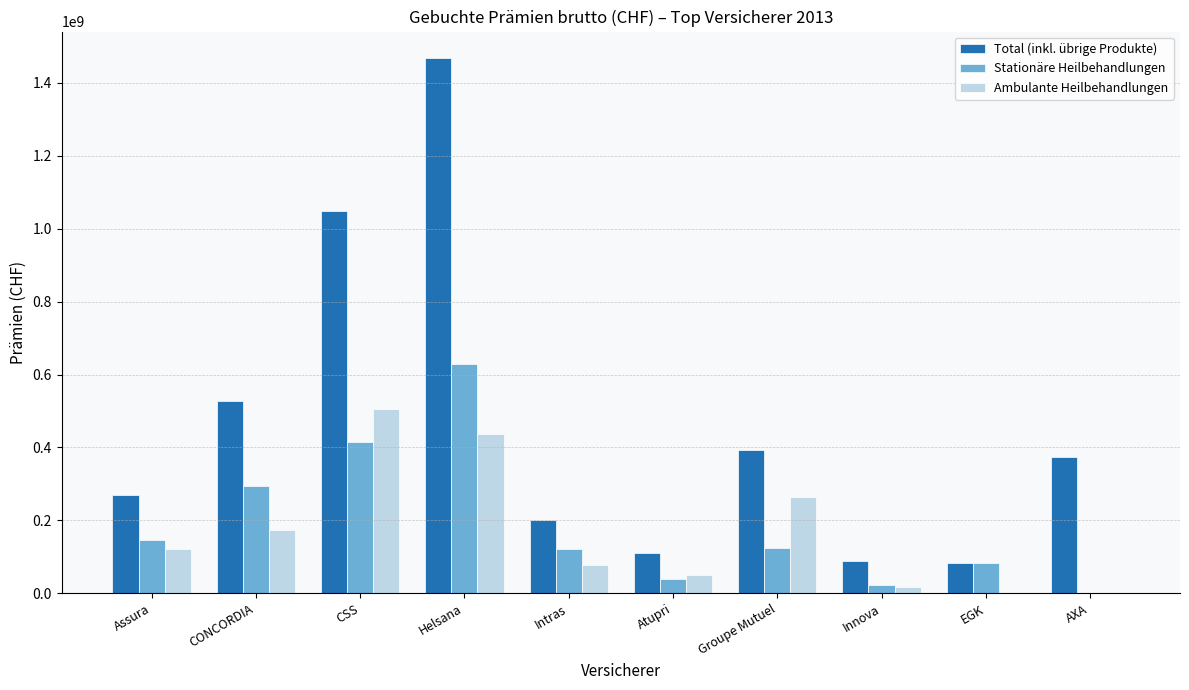

What is the spread (max minus min) of values at Helsana?

1029030484